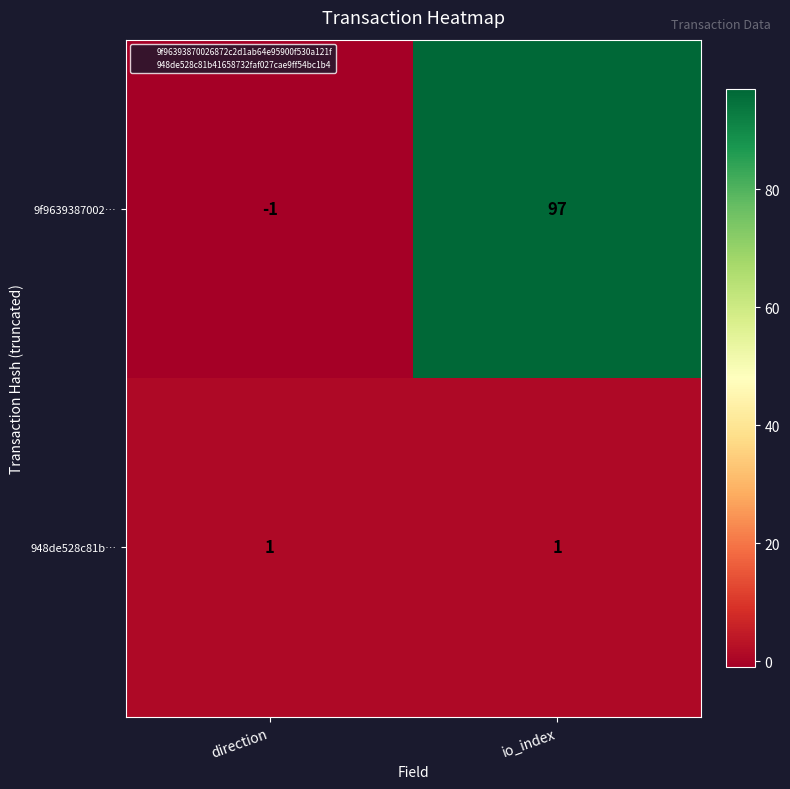

How many distinct data groups are displayed?

2